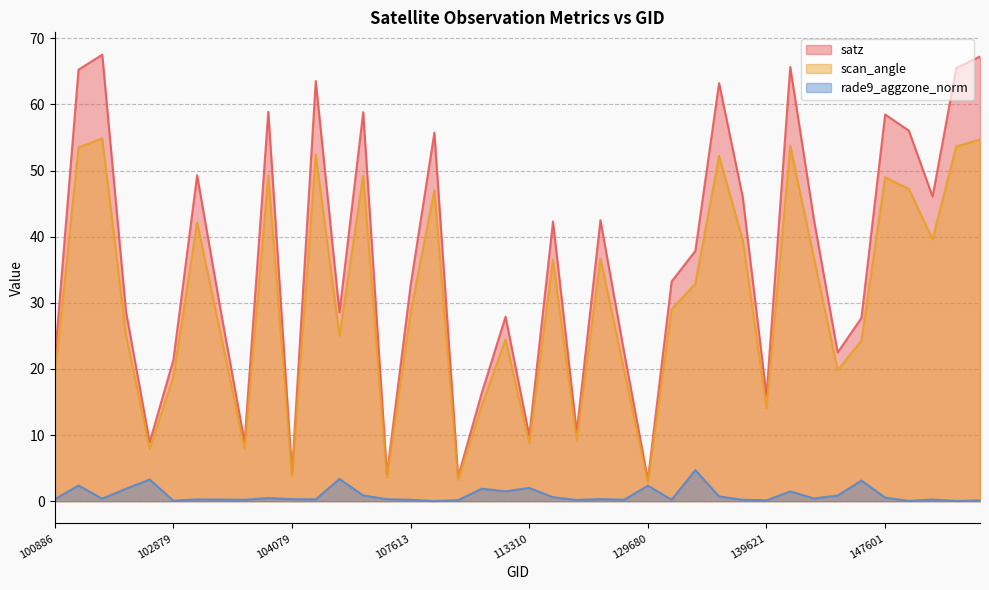

True or false: rade9_aggzone_norm and satz cross at least once.

False